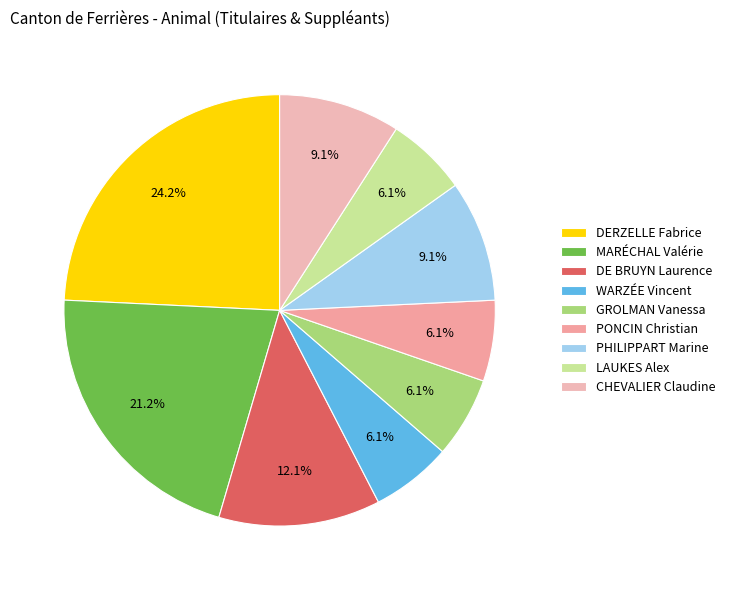

What percentage is the PONCIN Christian slice, to the nearest percent?

6%